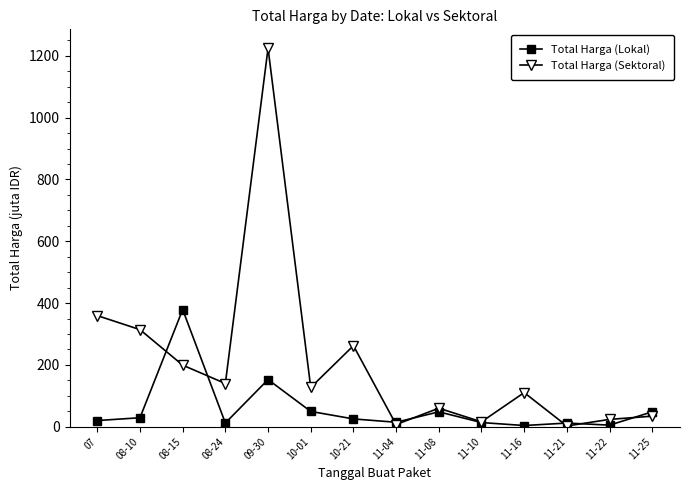

How many values in the Total Harga (Lokal) series exceed 25?

7